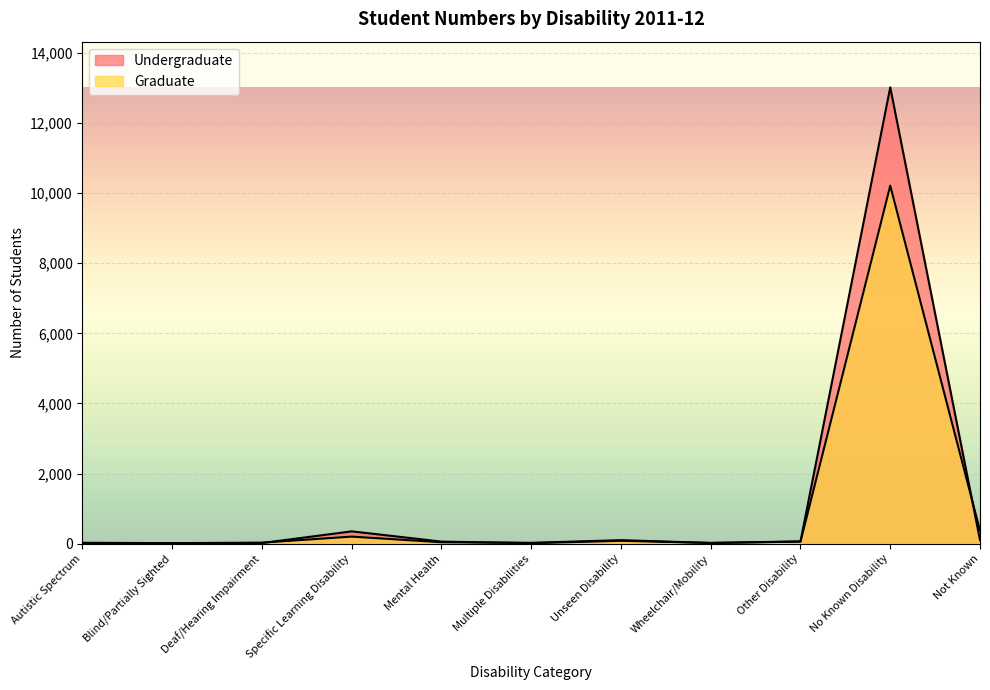

Rank the categories by Graduate value from lowest to highest.

Autistic Spectrum, Blind/Partially Sighted, Wheelchair/Mobility, Multiple Disabilities, Deaf/Hearing Impairment, Mental Health, Other Disability, Unseen Disability, Specific Learning Disability, Not Known, No Known Disability